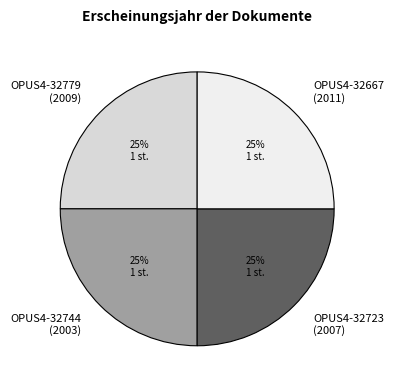

What is the ratio of the value at OPUS4-32723 (2007) to the value at OPUS4-32779 (2009)?

1.0